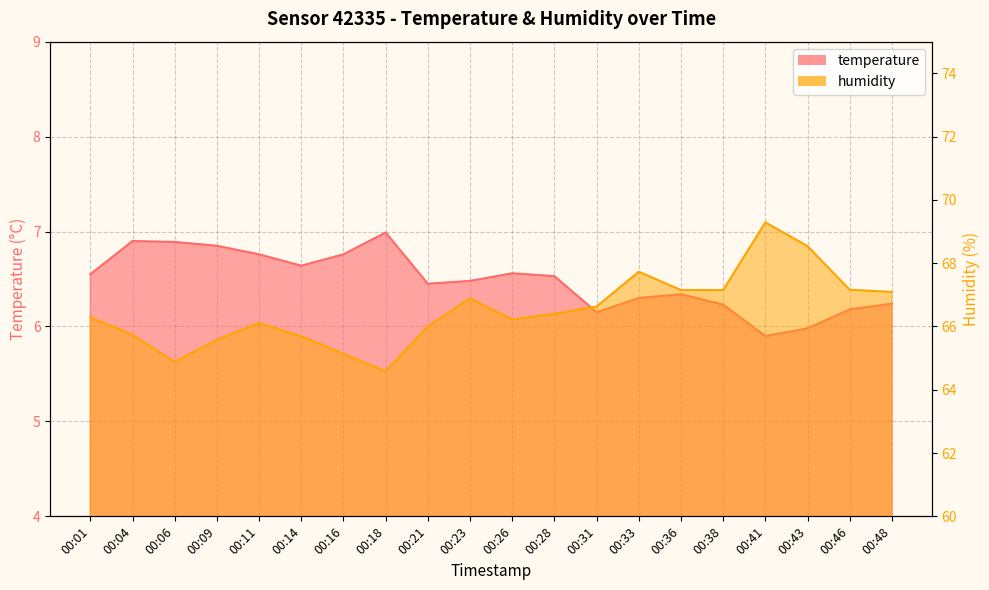

Reading left to right, what are all the values shown in this chart?

temperature: 00:01=6.5	00:04=6.9	00:06=6.9	00:09=6.8	00:11=6.8	00:14=6.6	00:16=6.8	00:18=7.0	00:21=6.5	00:23=6.5	00:26=6.6	00:28=6.5	00:31=6.2	00:33=6.3	00:36=6.3	00:38=6.2	00:41=5.9	00:43=6.0	00:46=6.2	00:48=6.2
humidity: 00:01=66.3	00:04=65.7	00:06=64.9	00:09=65.6	00:11=66.1	00:14=65.7	00:16=65.1	00:18=64.6	00:21=66.0	00:23=66.9	00:26=66.2	00:28=66.4	00:31=66.6	00:33=67.7	00:36=67.2	00:38=67.2	00:41=69.3	00:43=68.5	00:46=67.2	00:48=67.1